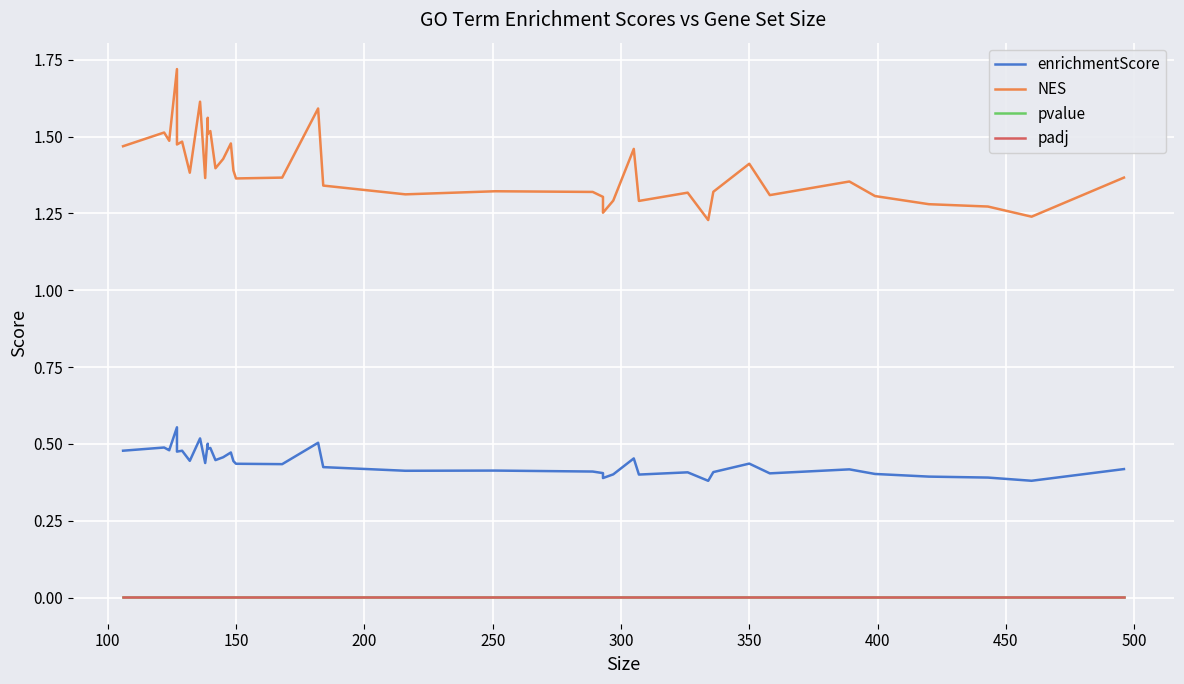

What is the difference between the second highest and second lowest values in the NES series?

0.4